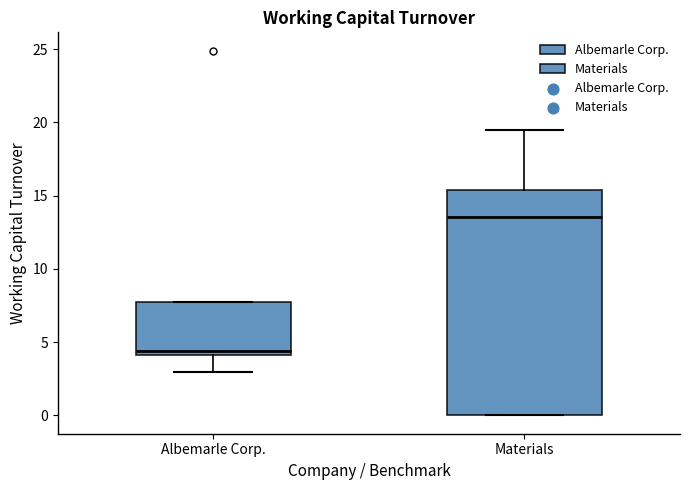

Which box's median line is the highest?

Materials